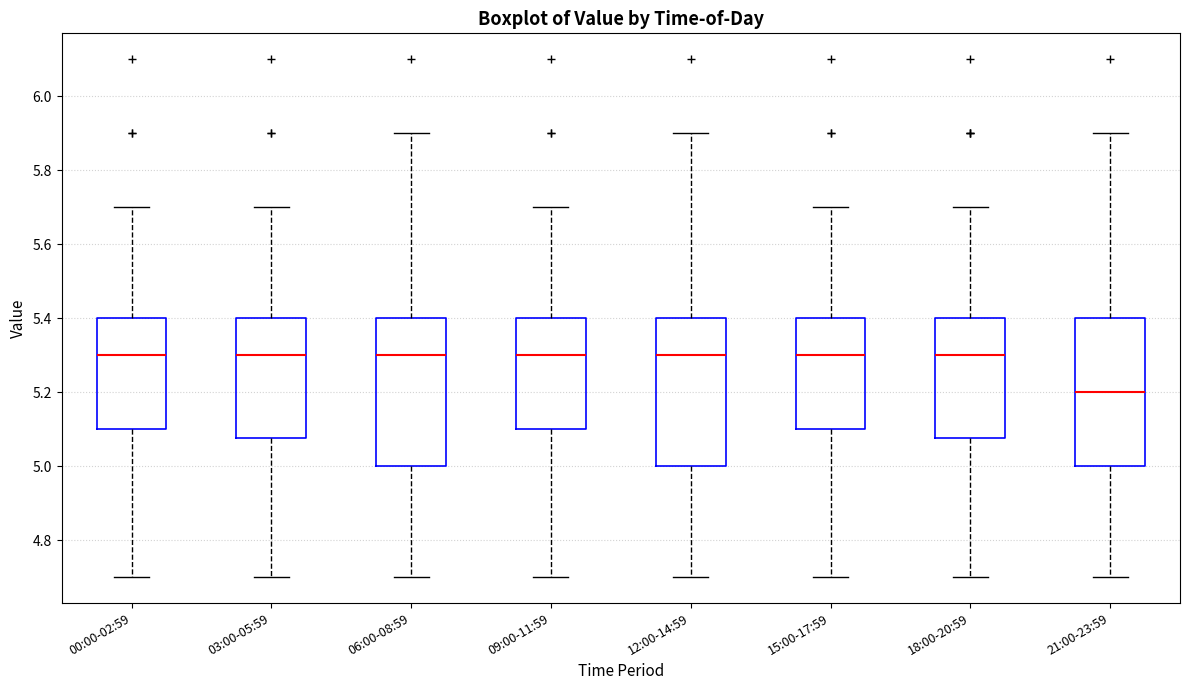

Reading left to right, transcribe this box plot: for each box, give where its median line is, the range the box spans, and where its two whiskers end, as read against the y-axis. The values are not printed on the chart, so give them approximately, as read against the axis.

00:00-02:59: median 5.30, box 5.10 to 5.40, whiskers 4.70 to 5.70
03:00-05:59: median 5.30, box 5.08 to 5.40, whiskers 4.70 to 5.70
06:00-08:59: median 5.30, box 5.00 to 5.40, whiskers 4.70 to 5.90
09:00-11:59: median 5.30, box 5.10 to 5.40, whiskers 4.70 to 5.70
12:00-14:59: median 5.30, box 5.00 to 5.40, whiskers 4.70 to 5.90
15:00-17:59: median 5.30, box 5.10 to 5.40, whiskers 4.70 to 5.70
18:00-20:59: median 5.30, box 5.08 to 5.40, whiskers 4.70 to 5.70
21:00-23:59: median 5.20, box 5.00 to 5.40, whiskers 4.70 to 5.90